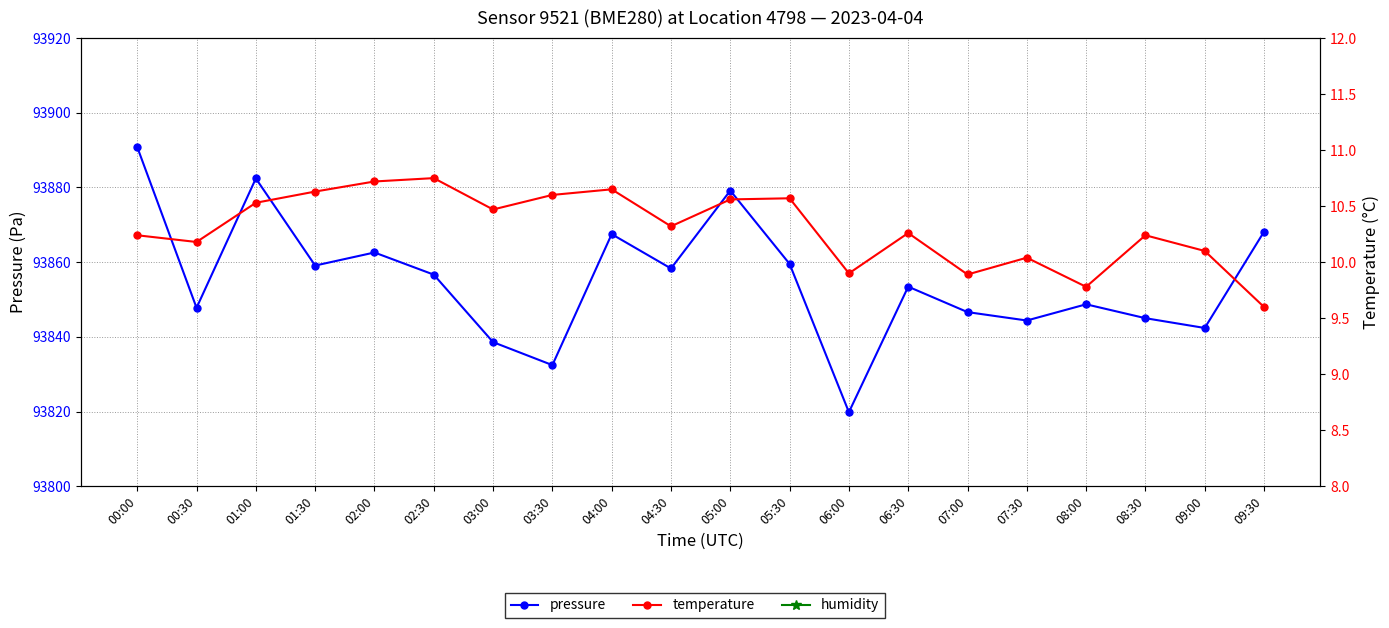

How many interior local valleys does the pressure series have?

7